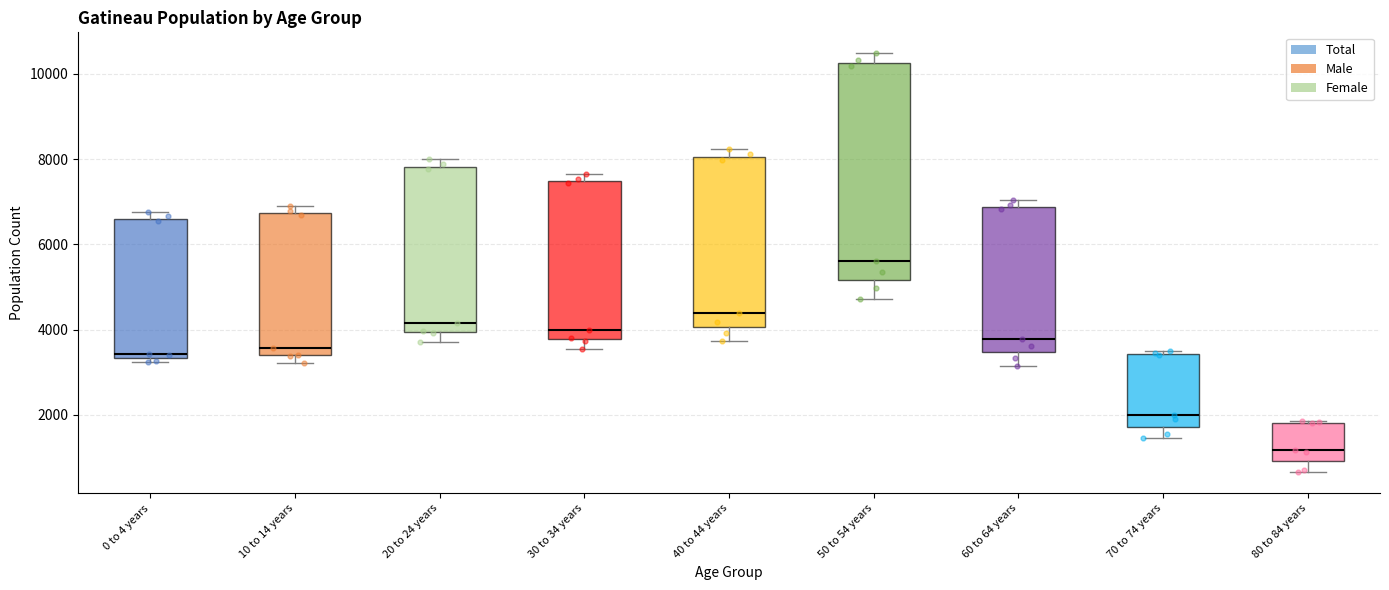

Reading left to right, transcribe this box plot: for each box, give where its median line is, the range the box spans, and where its two whiskers end, as read against the y-axis. The values are not printed on the chart, so give them approximately, as read against the axis.

0 to 4 years: median 3400 (just above the box's lower edge), box 3400 to 6600, whiskers 3200 to 6800
10 to 14 years: median 3600, box 3400 to 6800, whiskers 3200 to 6800 (just above the box's upper edge)
20 to 24 years: median 4200, box 4000 to 7800, whiskers 3800 to 8000
30 to 34 years: median 4000, box 3800 to 7400, whiskers 3600 to 7600
40 to 44 years: median 4400, box 4000 to 8000, whiskers 3800 to 8200
50 to 54 years: median 5600, box 5200 to 10200, whiskers 4800 to 10400
60 to 64 years: median 3800, box 3400 to 6800, whiskers 3200 to 7000
70 to 74 years: median 2000, box 1800 to 3400, whiskers 1400 to 3600
80 to 84 years: median 1200, box 1000 to 1800, whiskers 600 to 1800